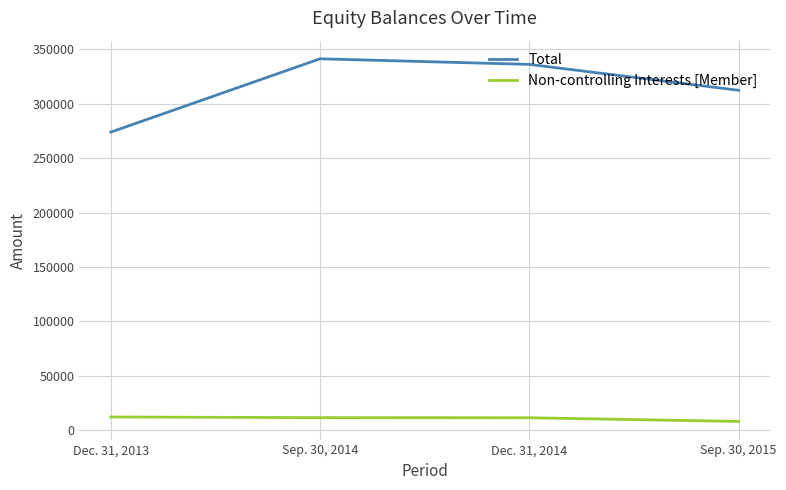

Where is Total nearest to the value 307495?

Sep. 30, 2015